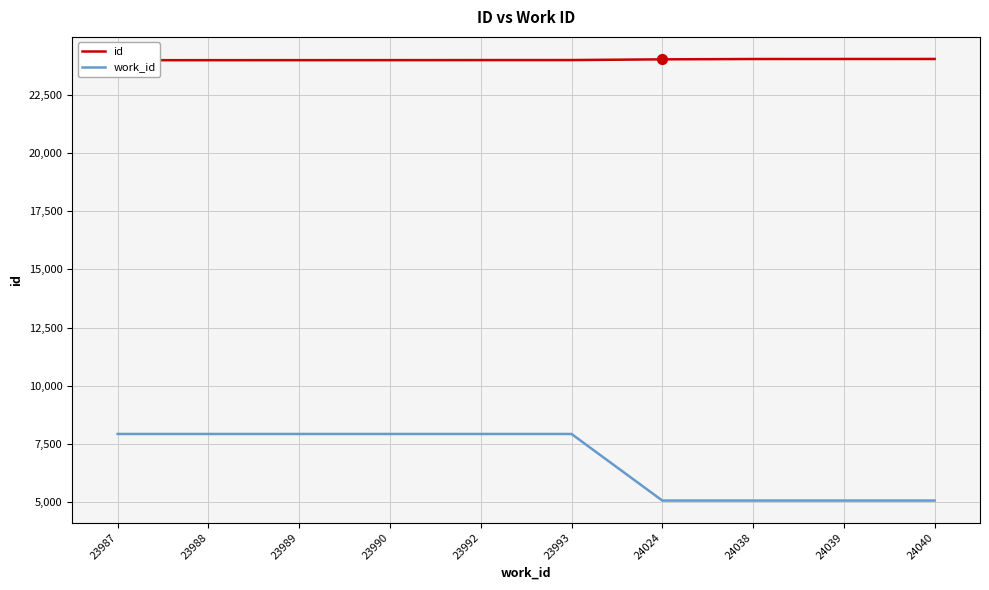

Which series has the largest total across all categories?

id